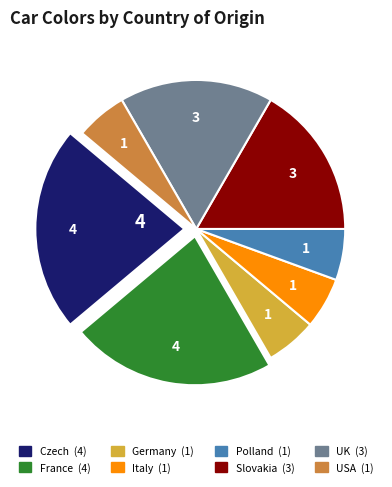

Approximately how many times larger is the value at Germany compared to UK?

0.3